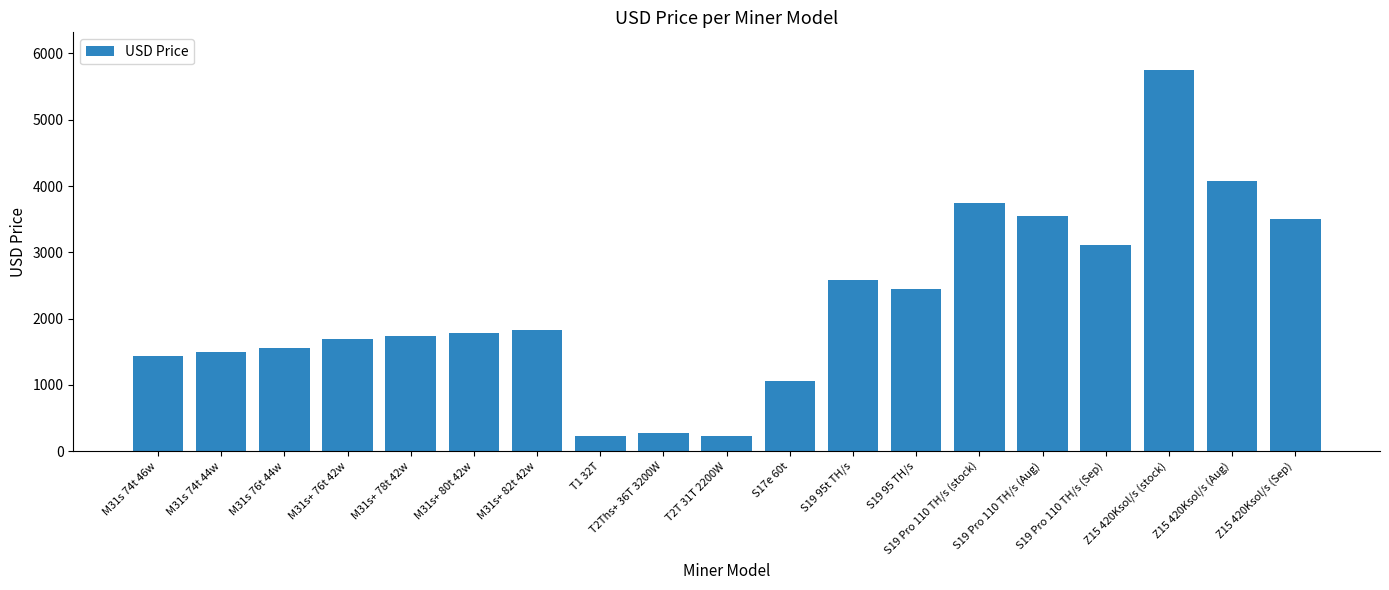

Approximately how many times larger is the value at T2Ths+ 36T 3200W compared to S19 Pro 110 TH/s (Sep)?

0.1